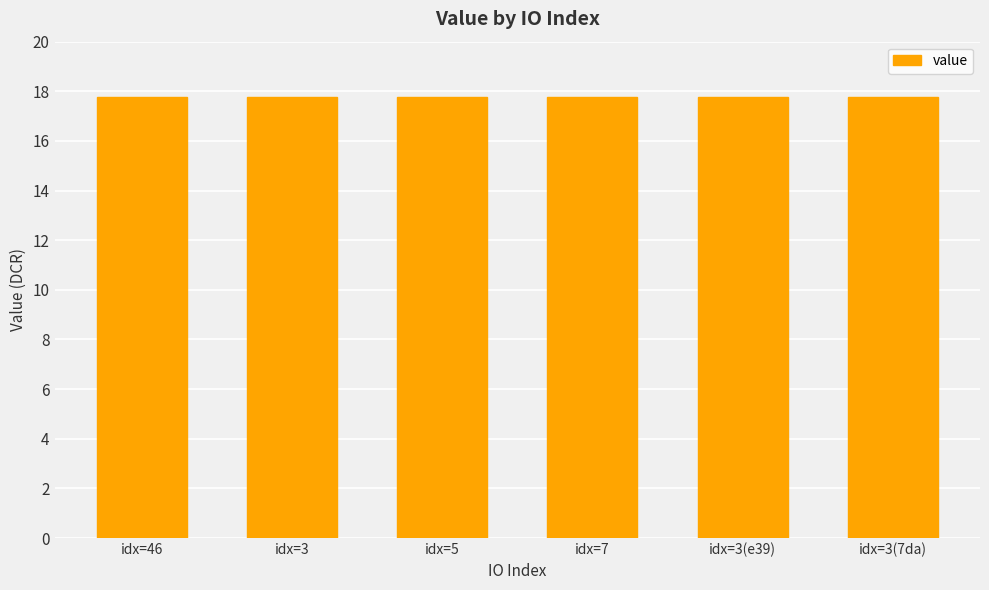

Approximately how many times larger is the value at idx=5 compared to idx=3(e39)?

1.0